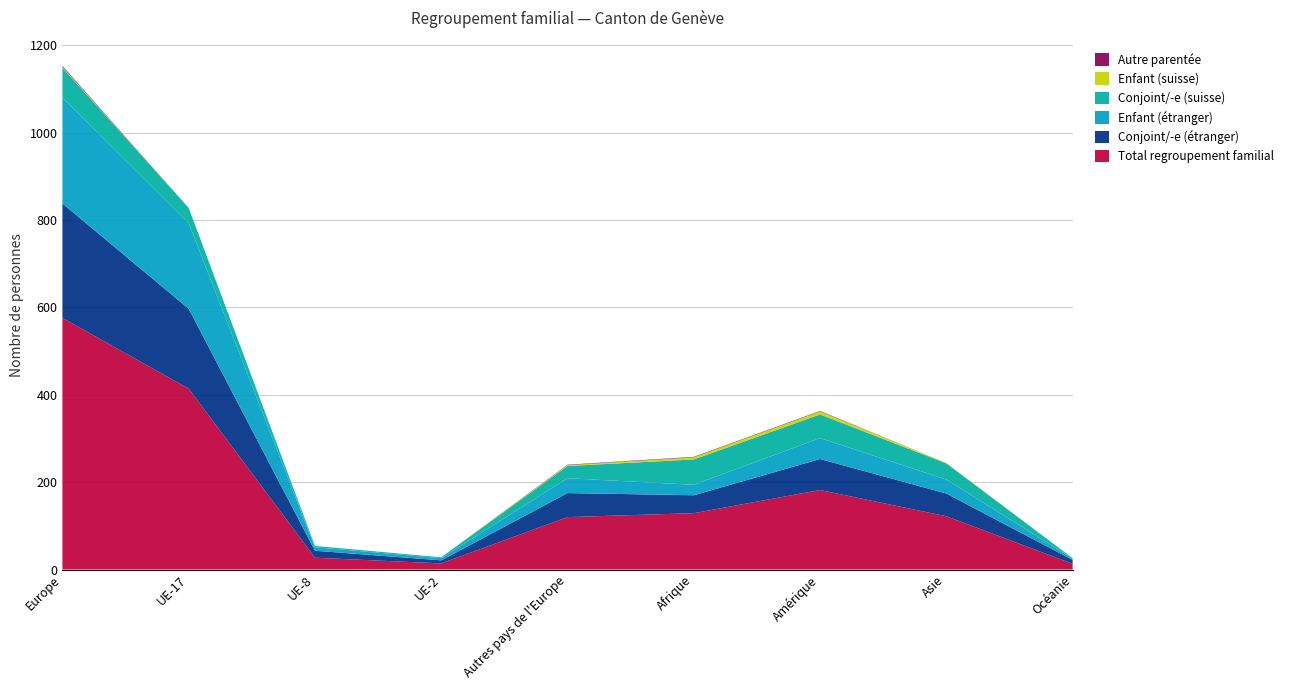

Reading left to right, what are all the values shown in this chart?

Total regroupement familial: 576	414	27	14	120	129	182	122	13
Conjoint/-e (étranger): 262	183	16	7	55	41	71	52	9
Enfant (étranger): 243	196	8	5	34	24	48	32	3
Conjoint/-e (suisse): 68	35	3	2	28	58	54	37	1
Enfant (suisse): 2	0	0	0	2	5	7	1	0
Autre parentée: 2	0	0	0	1	1	1	0	0